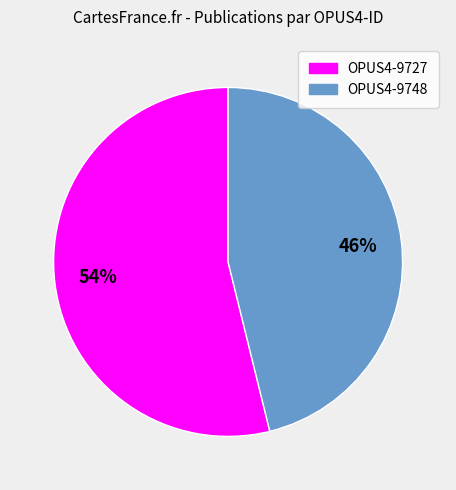

What is the ratio of the value at OPUS4-9748 to the value at OPUS4-9727?

0.9